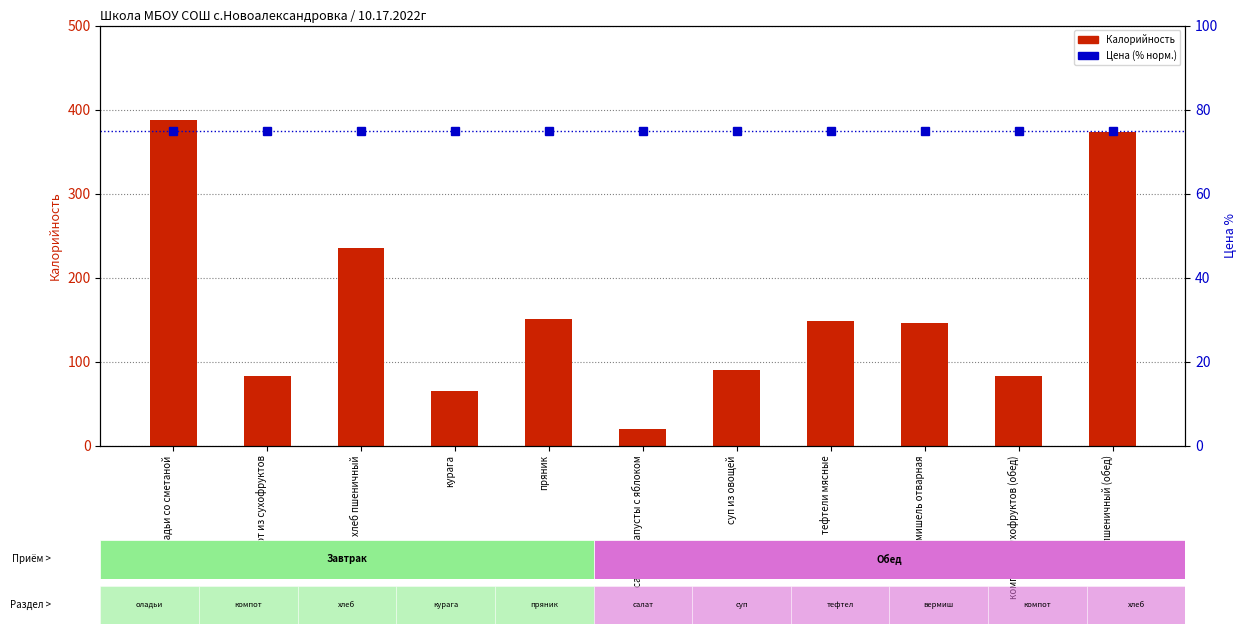

Reading left to right, what are all the values shown in this chart?

Калорийность: оладьи со сметаной=387.6	компот из сухофруктов=82.6	хлеб пшеничный=235.6	курага=64.5	пряник=151.1	салат из капусты с яблоком=19.4	суп из овощей=90.0	тефтели мясные=148.3	вермишель отварная=145.7	компот из сухофруктов (обед)=82.6	хлеб пшеничный (обед)=372.6
Цена (норм.): оладьи со сметаной=75.0	компот из сухофруктов=75.0	хлеб пшеничный=75.0	курага=75.0	пряник=75.0	салат из капусты с яблоком=75.0	суп из овощей=75.0	тефтели мясные=75.0	вермишель отварная=75.0	компот из сухофруктов (обед)=75.0	хлеб пшеничный (обед)=75.0